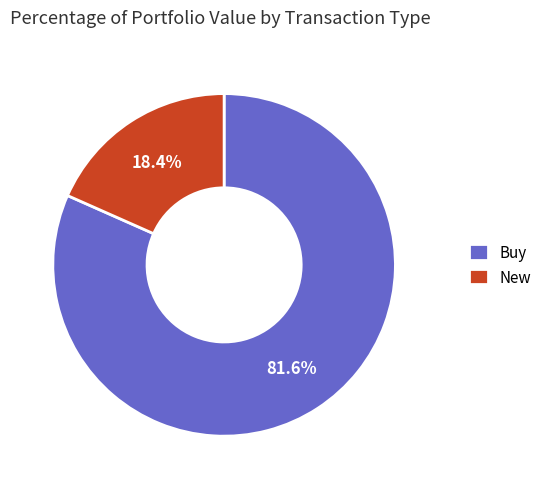

Which has a higher value, New or Buy?

Buy